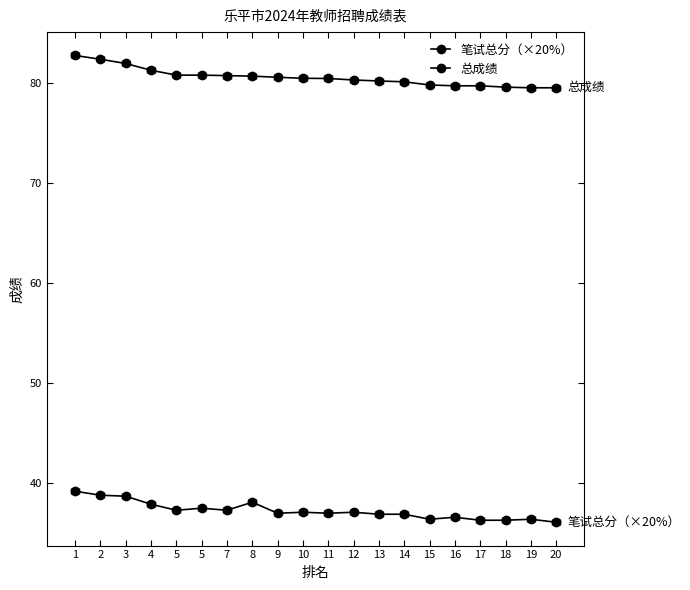

True or false: 总成绩 and 笔试总分（×20%） intersect in this chart.

False